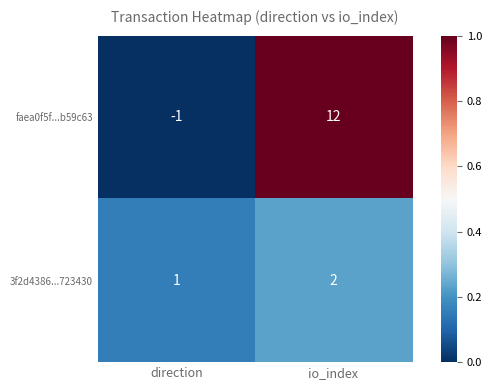

At which category does the chart reach its peak across all series?

io_index